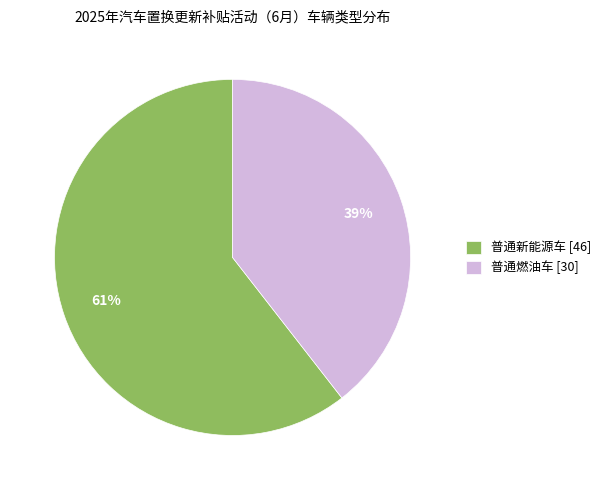

Which category has the smallest portion of the pie?

普通燃油车